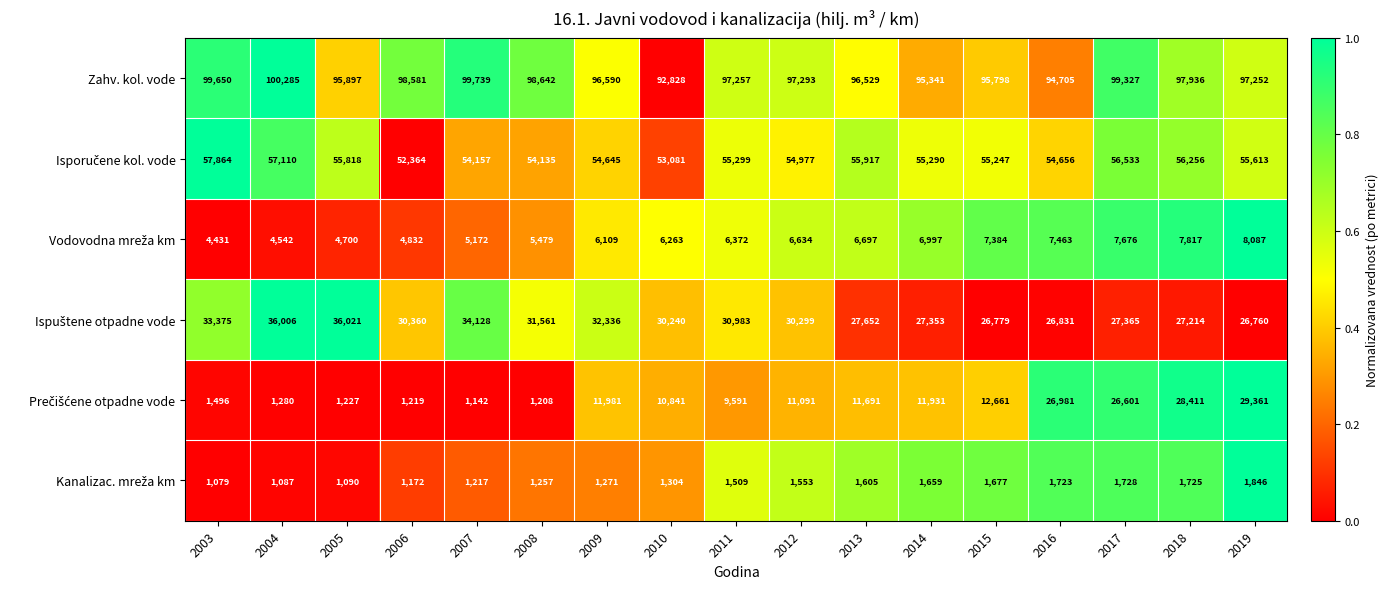

At which category does the chart reach its peak across all series?

2004